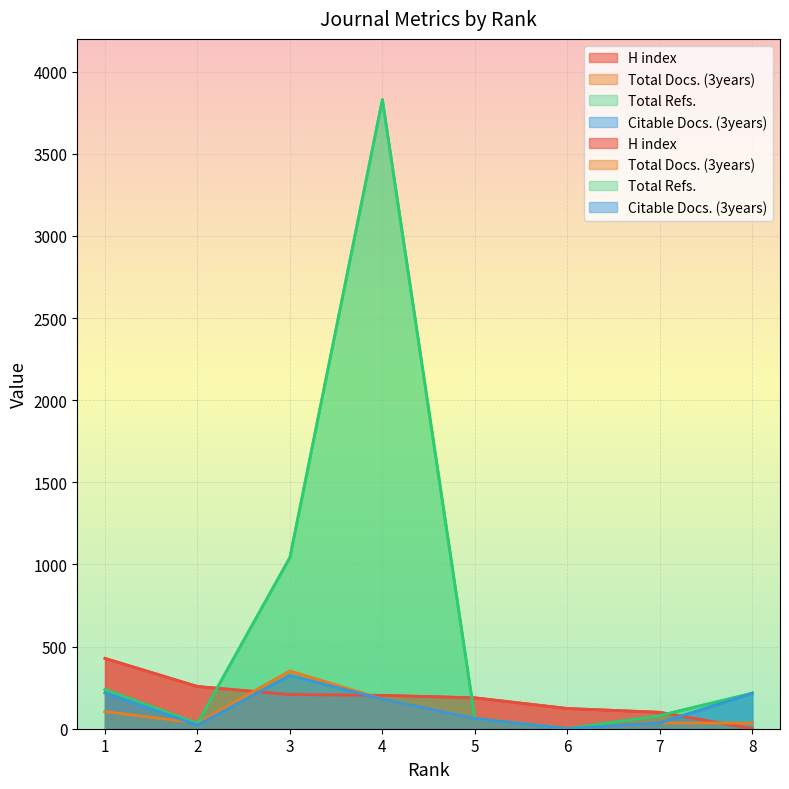

True or false: Citable Docs. (3years) has a value of 62 at 5.

True